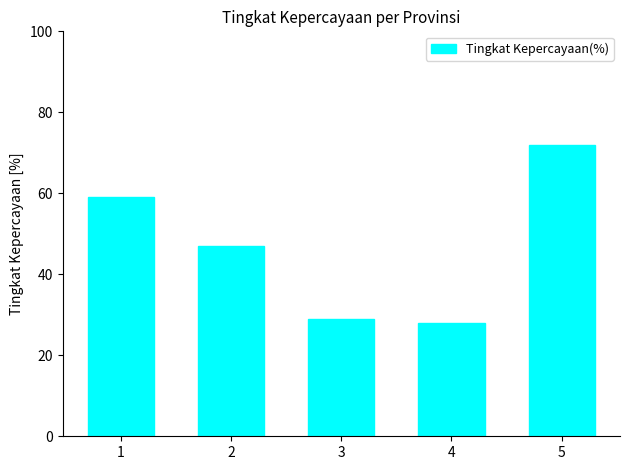

Rank the categories by value from lowest to highest.

4, 3, 2, 1, 5